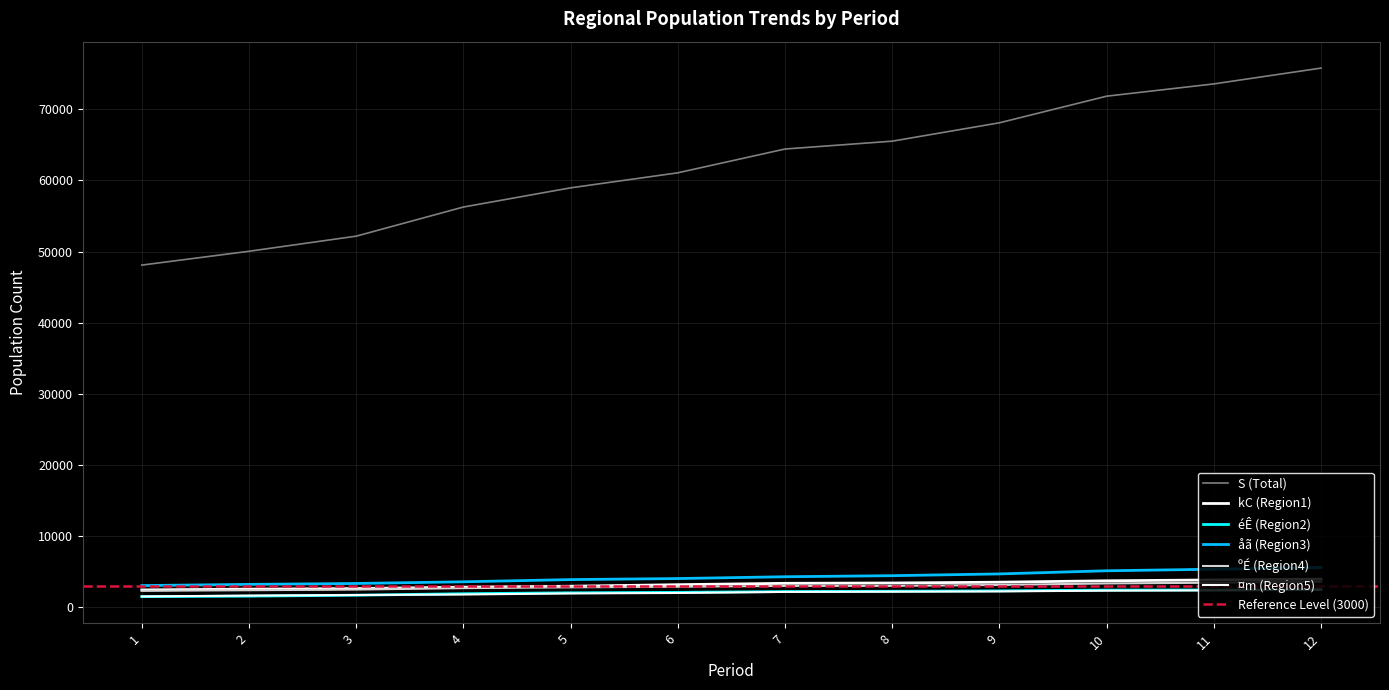

Between 8 and 11, which series saw the biggest shift?

S (Total)